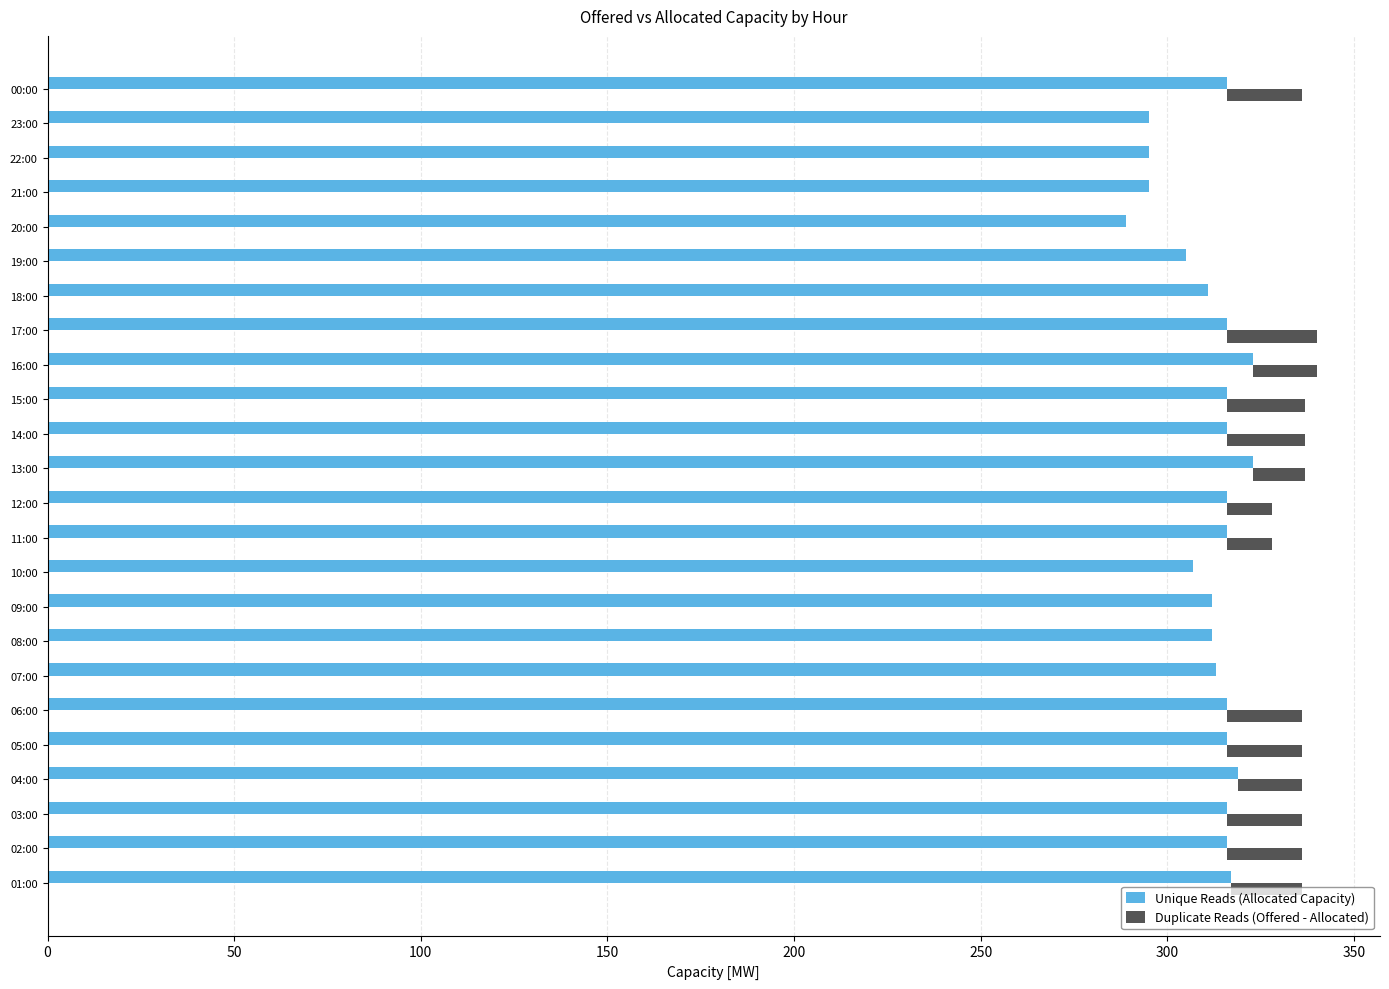

What is the greatest value displayed?

323